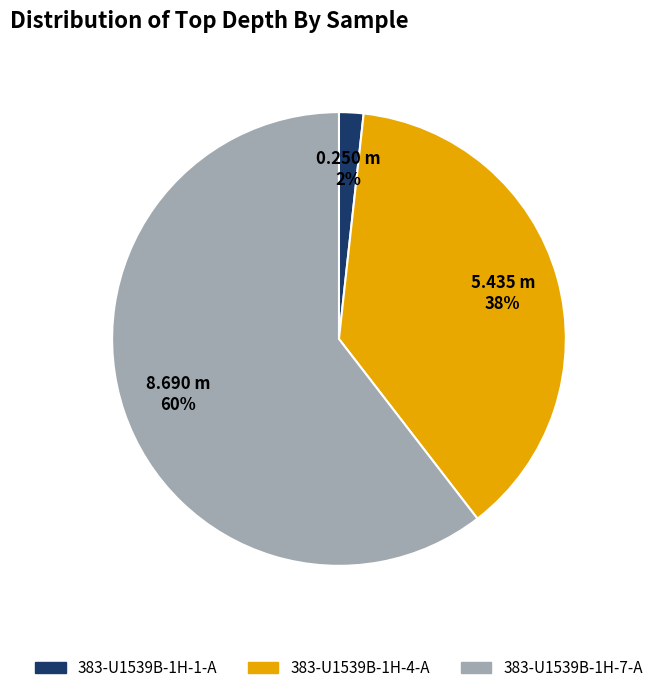

To the nearest percent, what is the average slice percentage?

33%